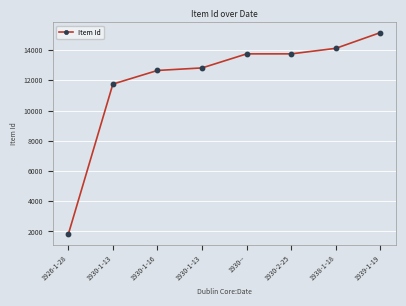

What is the ratio of the value at 1930-1-16 to the value at 1930-1-13?

1.1